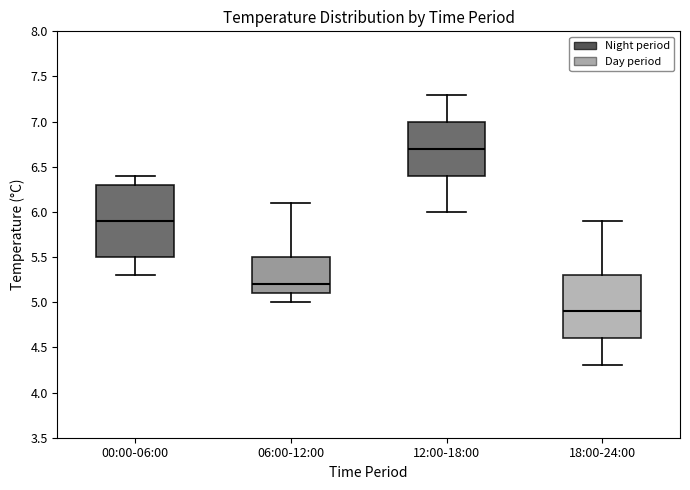

Reading left to right, transcribe this box plot: for each box, give where its median line is, the range the box spans, and where its two whiskers end, as read against the y-axis. The values are not printed on the chart, so give them approximately, as read against the axis.

00:00-06:00: median 5.9, box 5.5 to 6.3, whiskers 5.3 to 6.4
06:00-12:00: median 5.2, box 5.1 to 5.5, whiskers 5.0 to 6.1
12:00-18:00: median 6.7, box 6.4 to 7.0, whiskers 6.0 to 7.3
18:00-24:00: median 4.9, box 4.6 to 5.3, whiskers 4.3 to 5.9